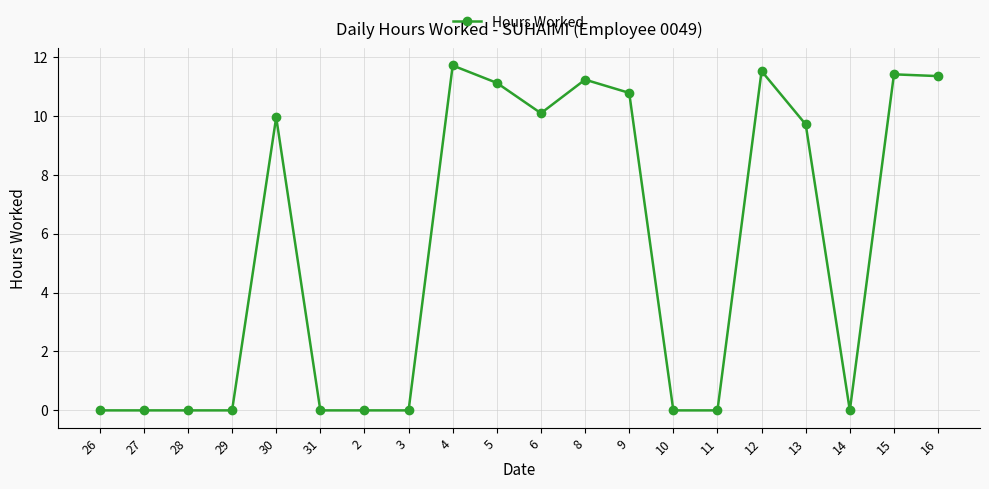

What is the change in value from 8 to 10?

-11.2